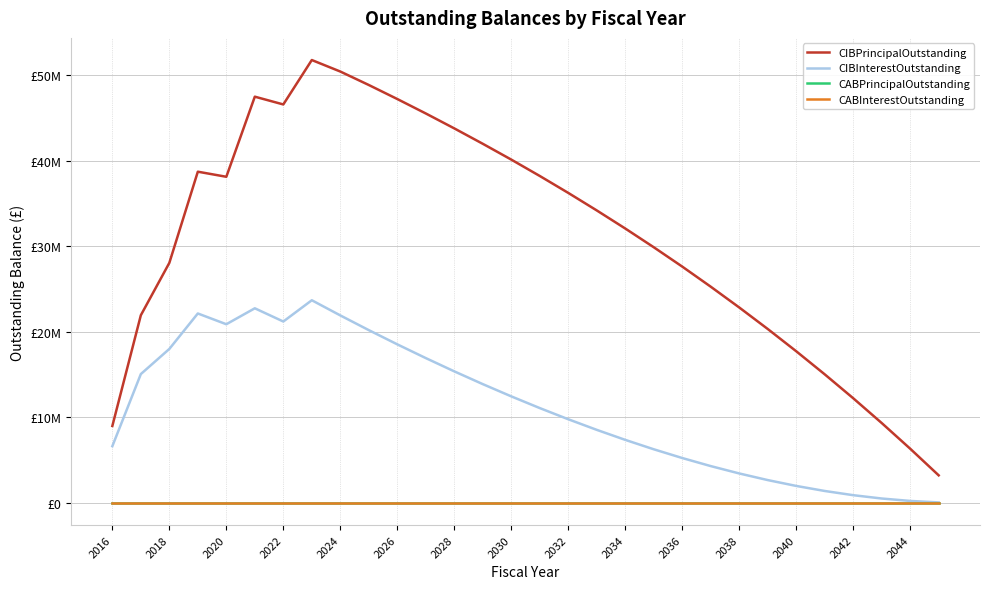

Does the chart have visible grid lines?

Yes